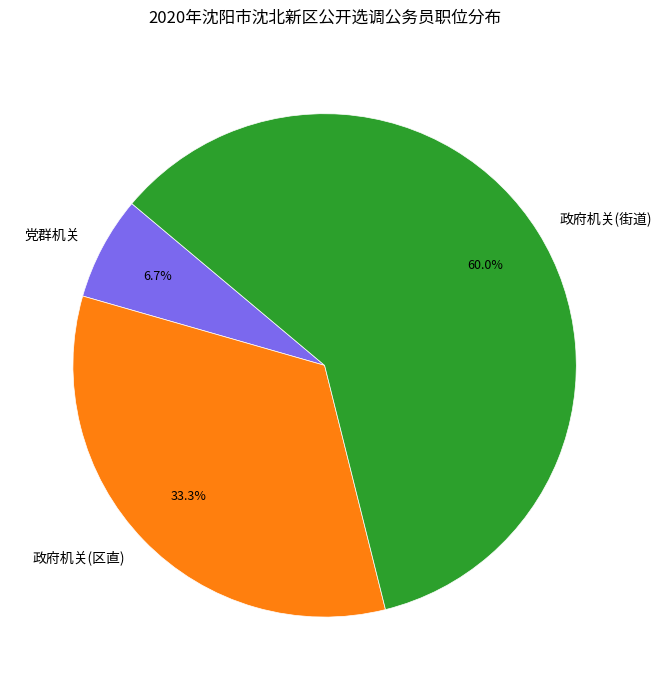

Is there any slice that represents more than half of the pie?

Yes